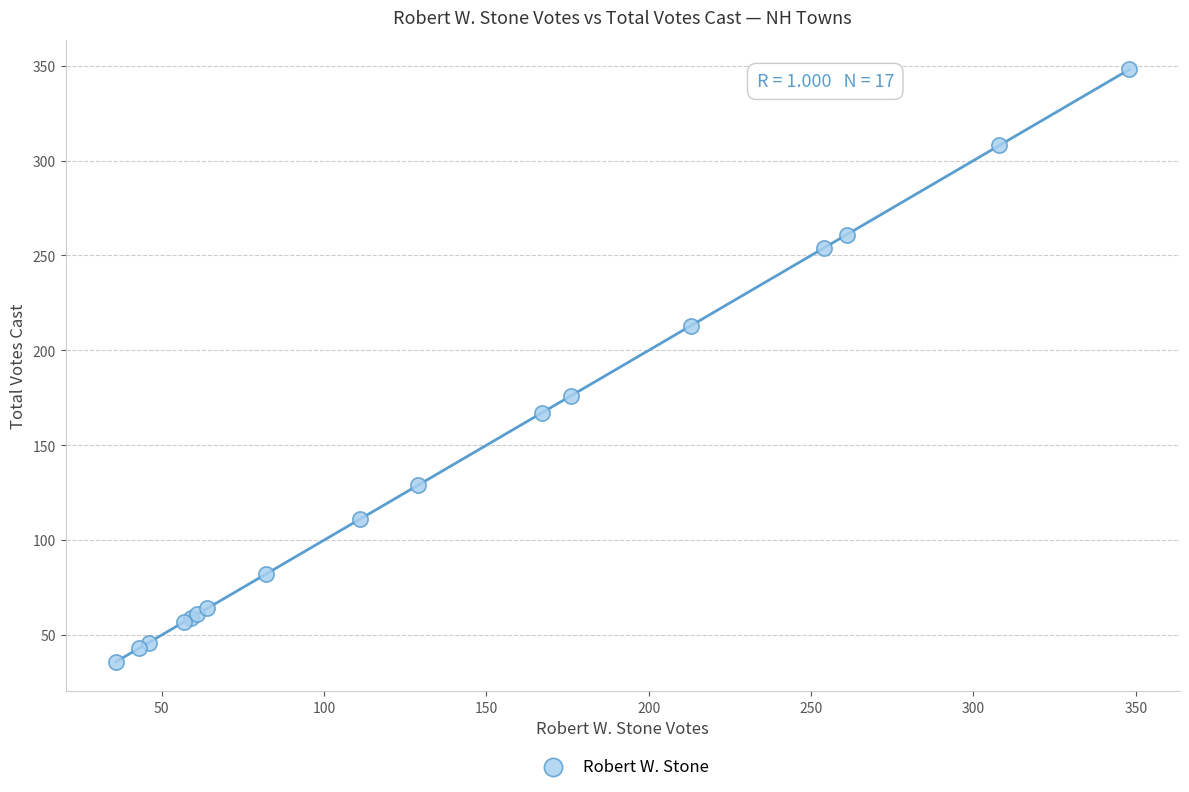

What Y value in the scatter plot is closest to 192?

176